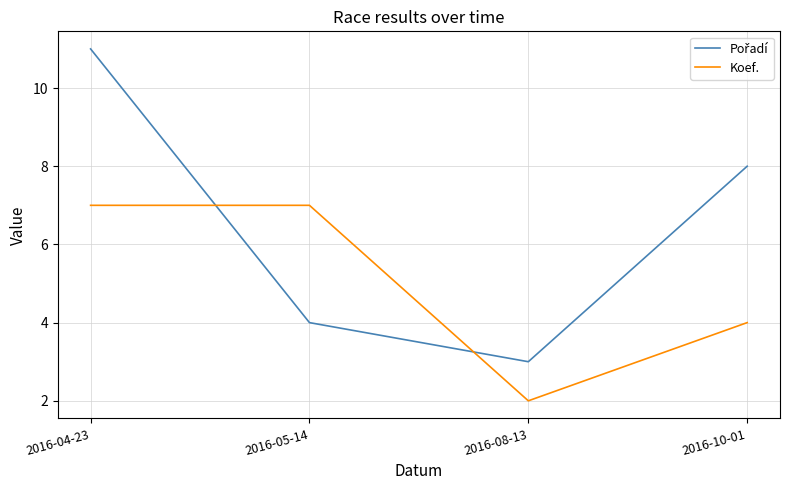

The value of Koef. at 2016-04-23 is 7. True or false?

True